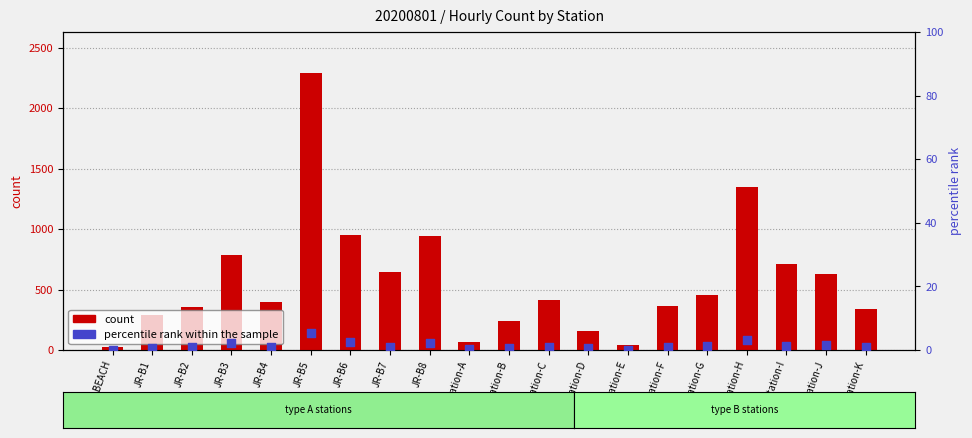

What are all the series names shown in the legend?

count, percentile rank within the sample